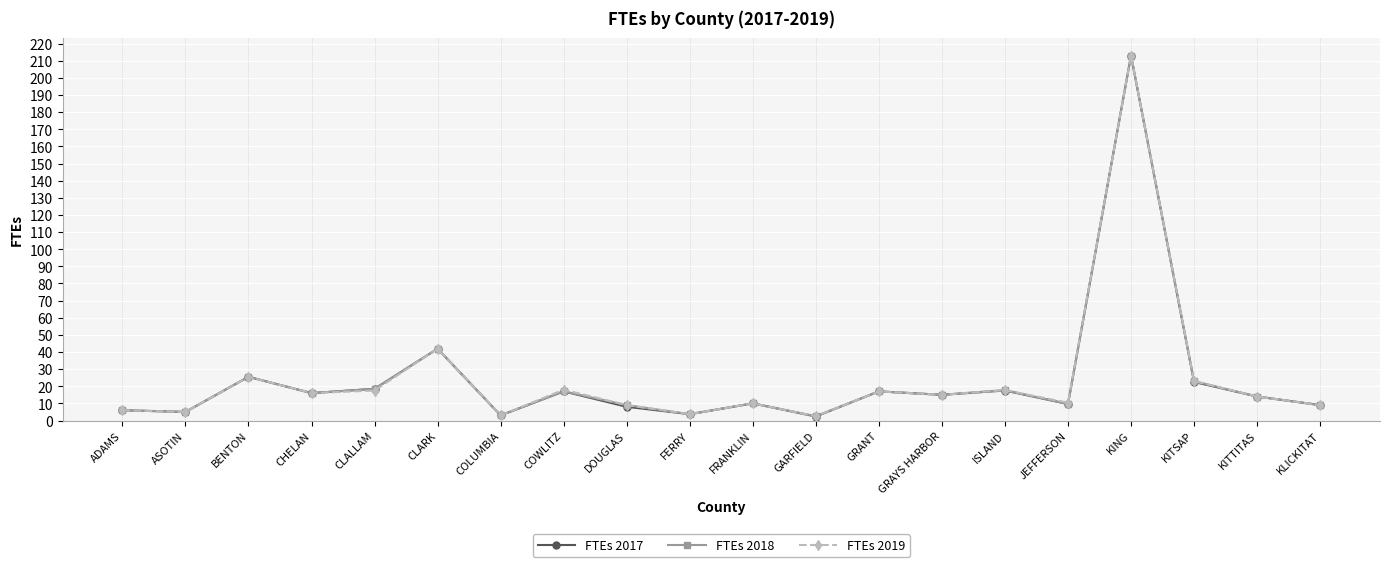

What are all the series names shown in the legend?

FTEs 2017, FTEs 2018, FTEs 2019